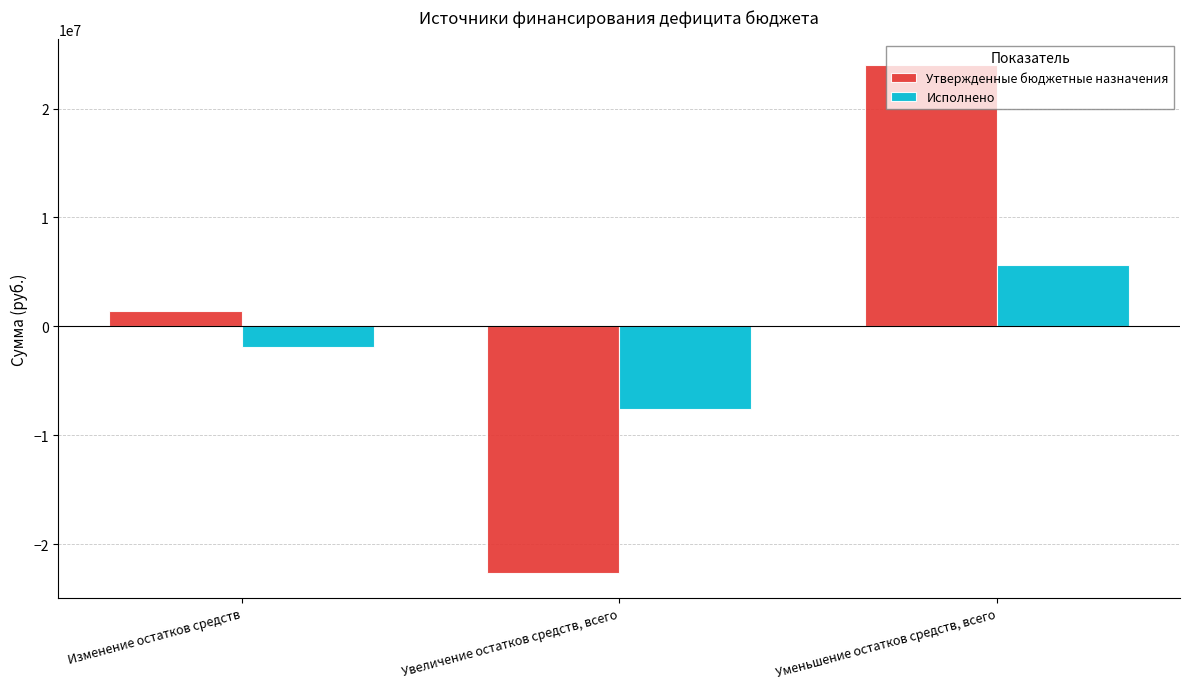

Which series has the largest total across all categories?

Утвержденные бюджетные назначения